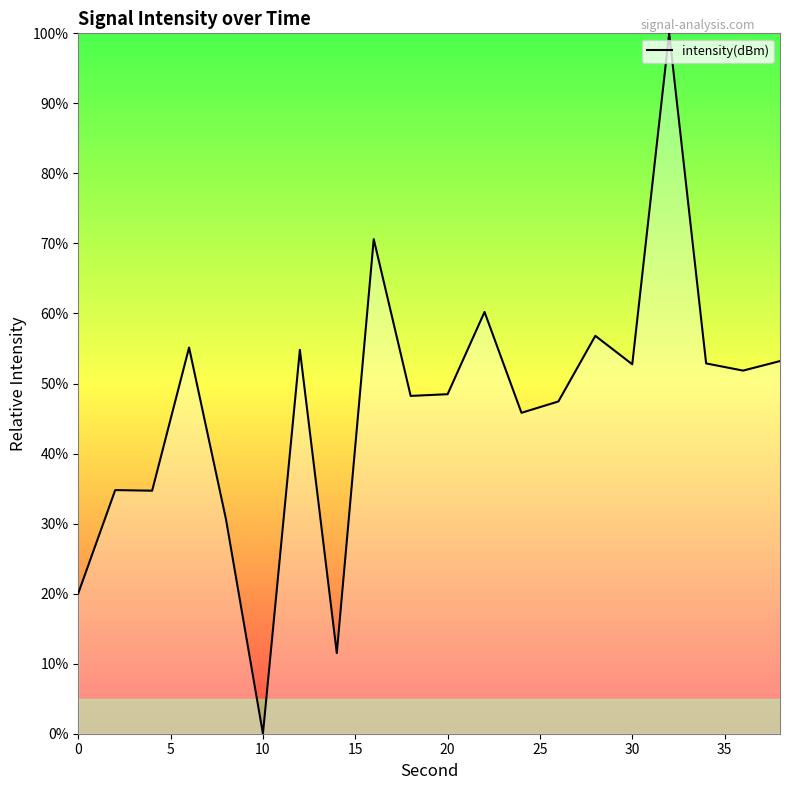

How many lines are shown in the chart?

1